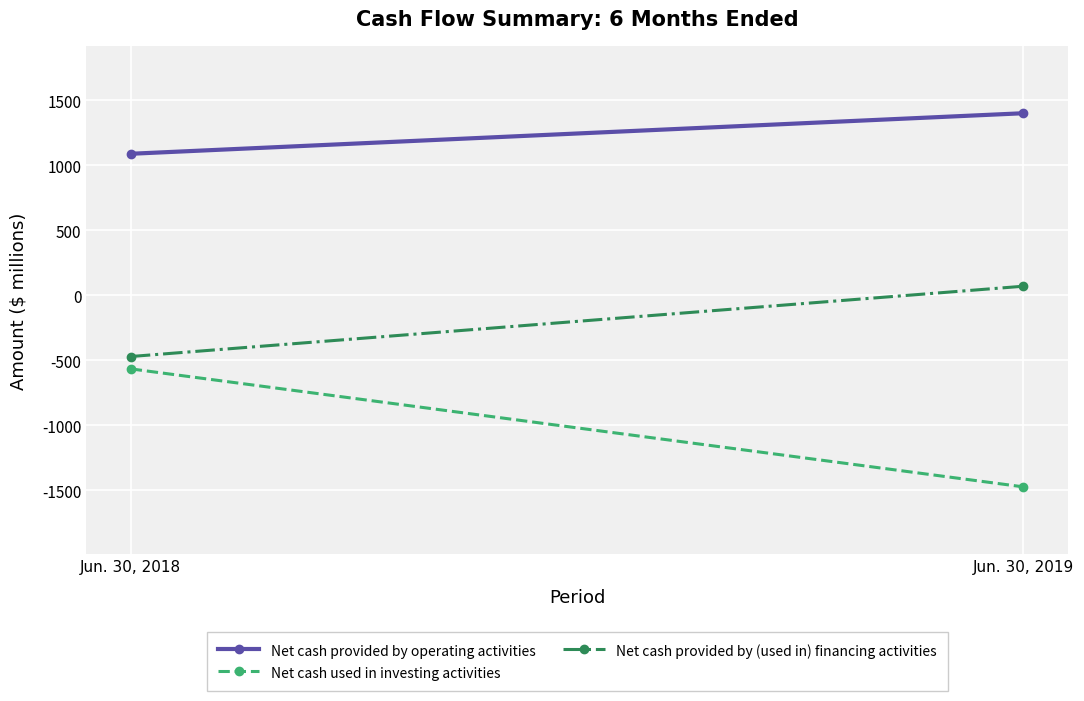

What are all the series names shown in the legend?

Net cash provided by operating activities, Net cash used in investing activities, Net cash provided by (used in) financing activities